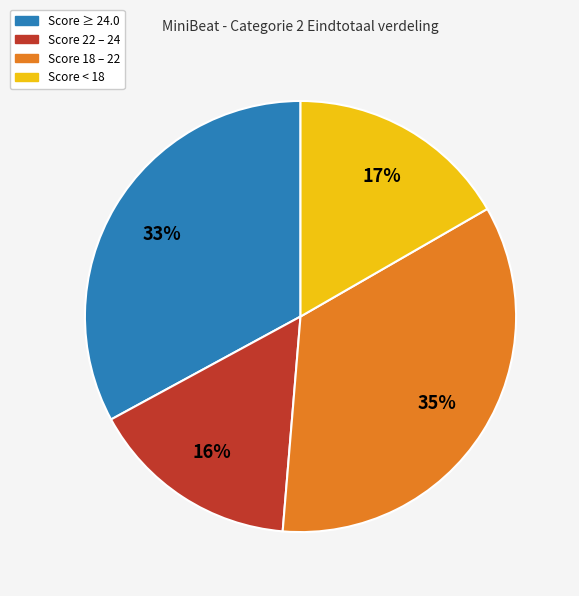

Is the sum of Score 18 – 22 and Score ≥ 24.0 greater than half?

Yes